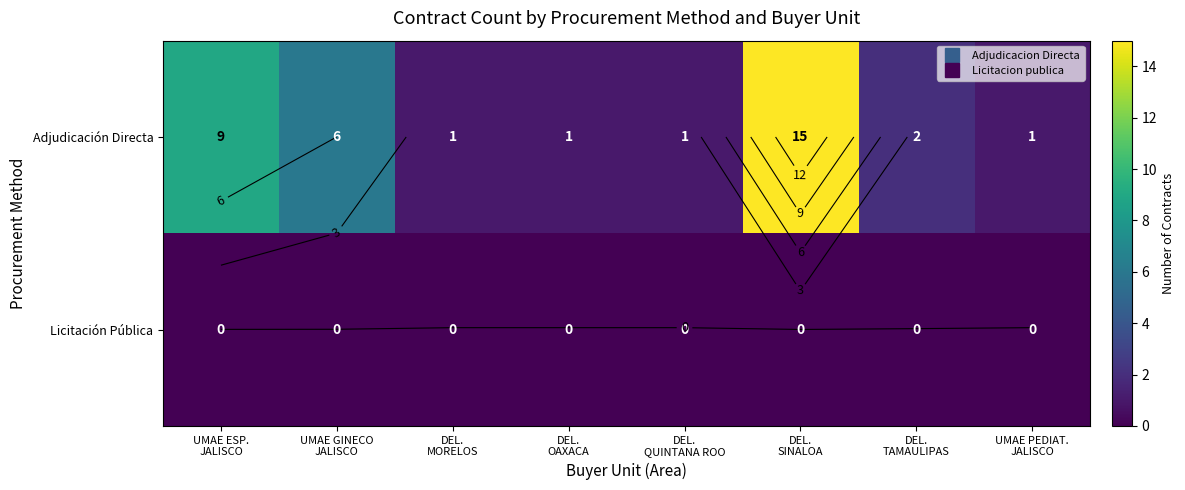

At which label is Licitación Pública closest to 0?

UMAE ESP. JALISCO